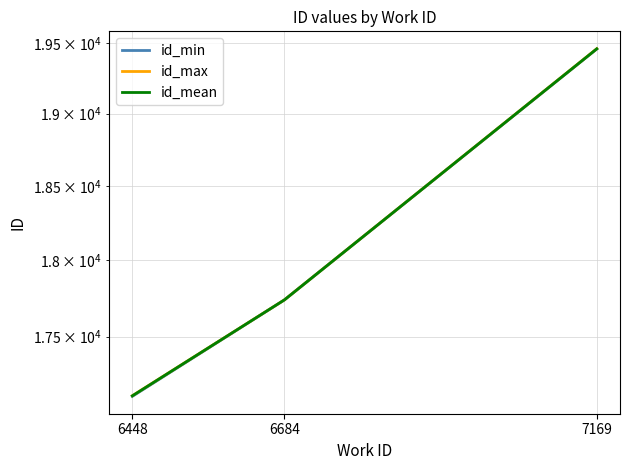

Which category has the lowest value across all series?

6448